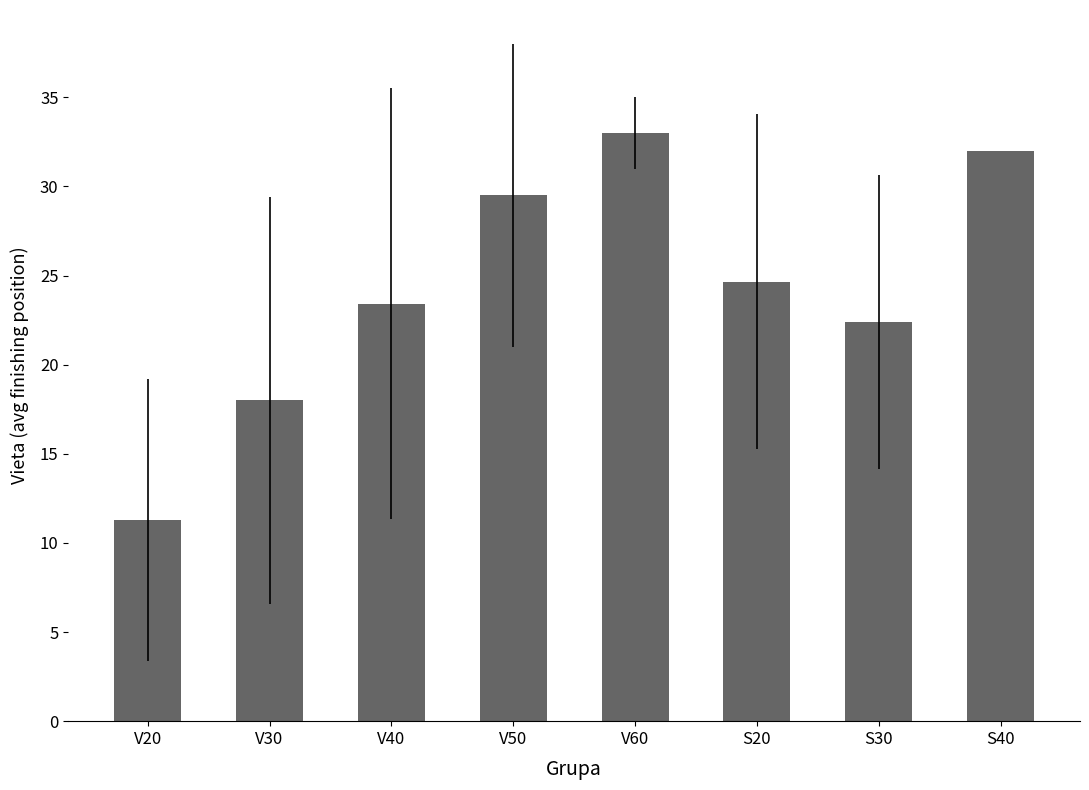

Reading left to right, list all the values displayed in this chart.

11.3	18.0	23.4	29.5	33.0	24.7	22.4	32.0